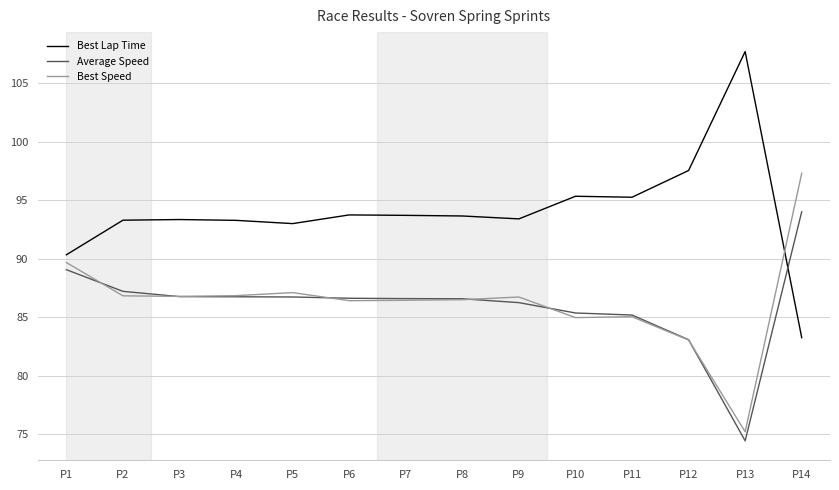

How many intersections are there between Average Speed and Best Lap Time?

1